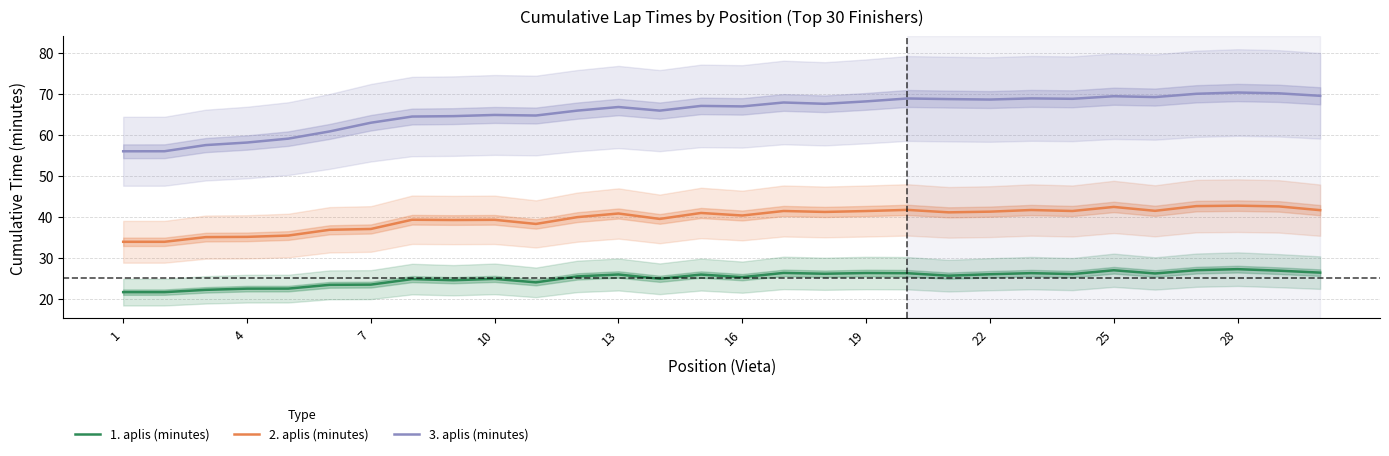

True or false: 2. aplis (minutes) and 1. aplis (minutes) intersect in this chart.

False